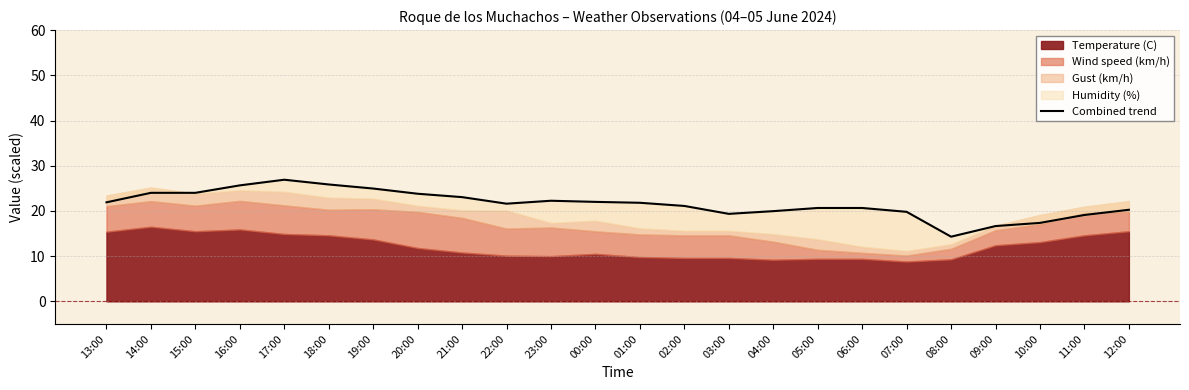

Rank the categories by value from lowest to highest.

08:00, 09:00, 10:00, 11:00, 03:00, 07:00, 04:00, 12:00, 05:00, 06:00, 02:00, 22:00, 01:00, 13:00, 00:00, 23:00, 21:00, 20:00, 14:00, 15:00, 19:00, 16:00, 18:00, 17:00